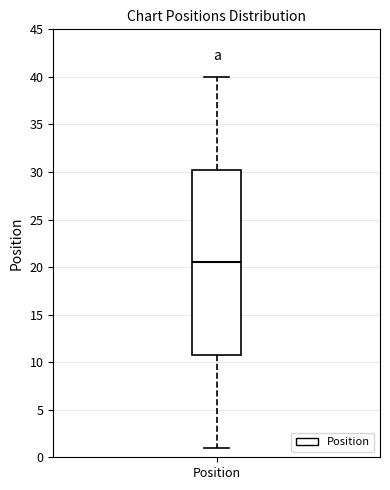

Where is the upper edge of the box for Position on the y-axis? The values are not printed on the chart, so give them approximately, as read against the axis.

30.5